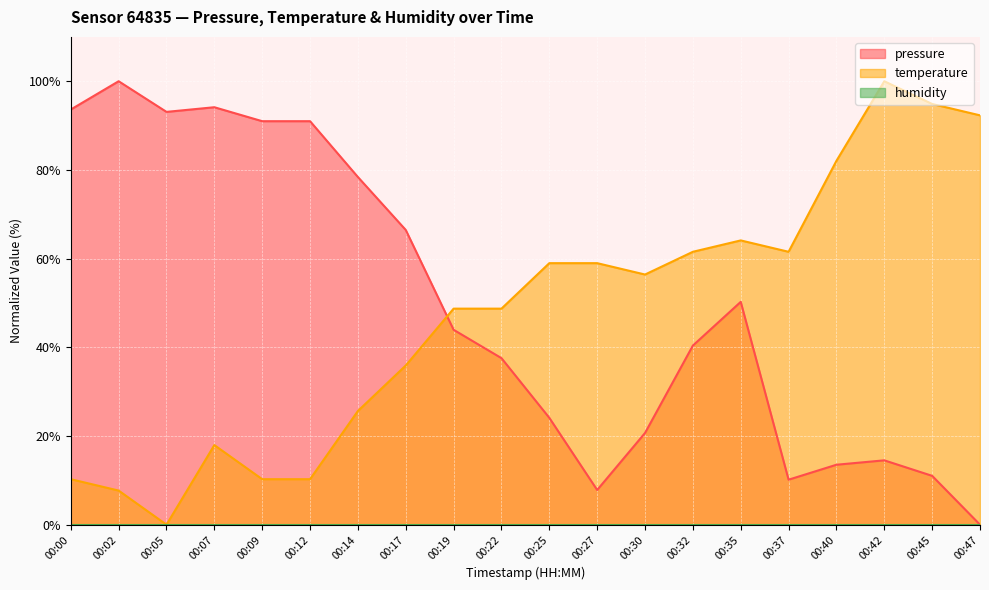

Which has a higher value, 00:35 or 00:42?

00:35